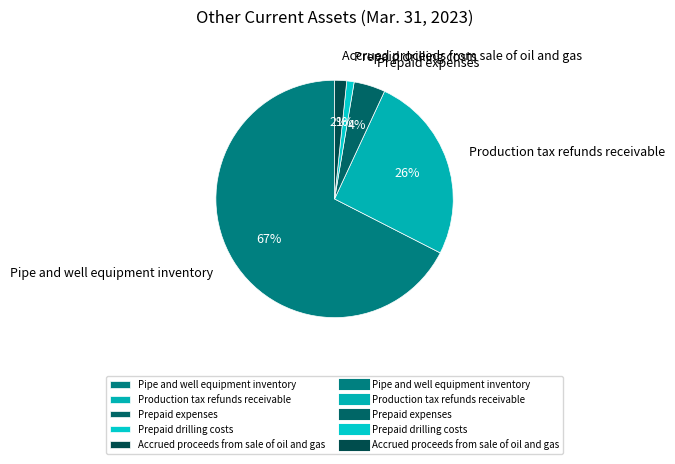

Between Production tax refunds receivable and Pipe and well equipment inventory, which is larger?

Pipe and well equipment inventory